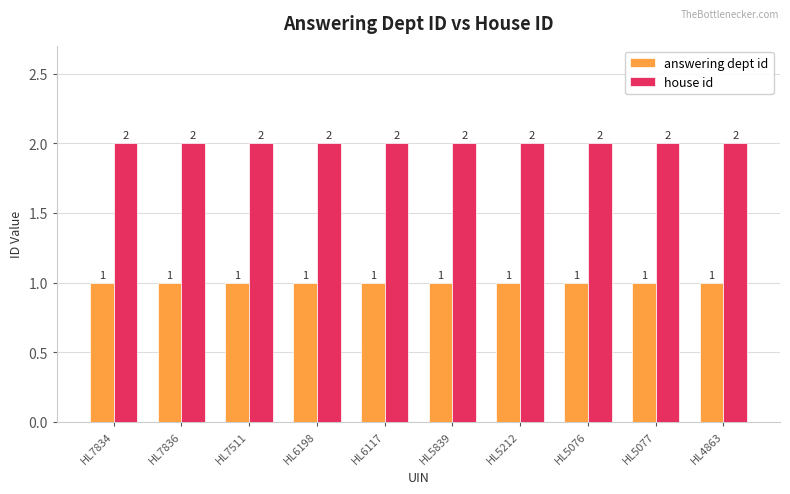

What is the label of the 1st bar from the right?

HL4863